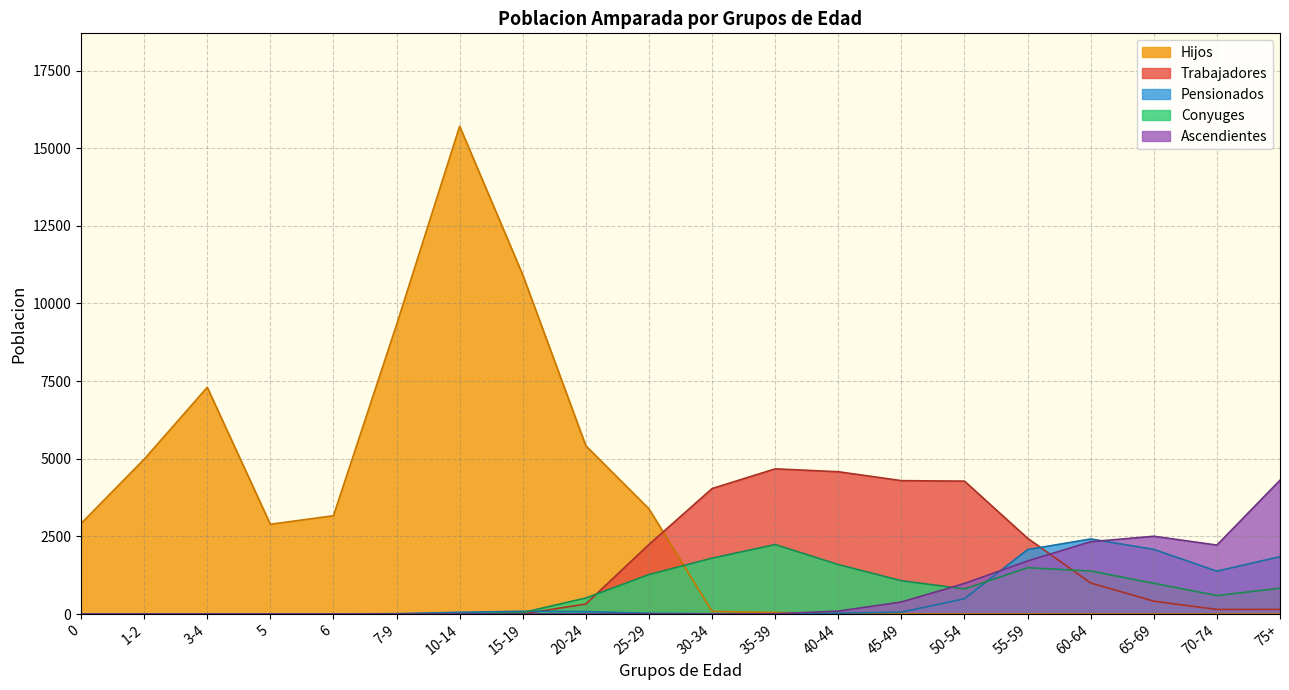

The value of Conyuges at 40-44 is 2718. True or false?

False